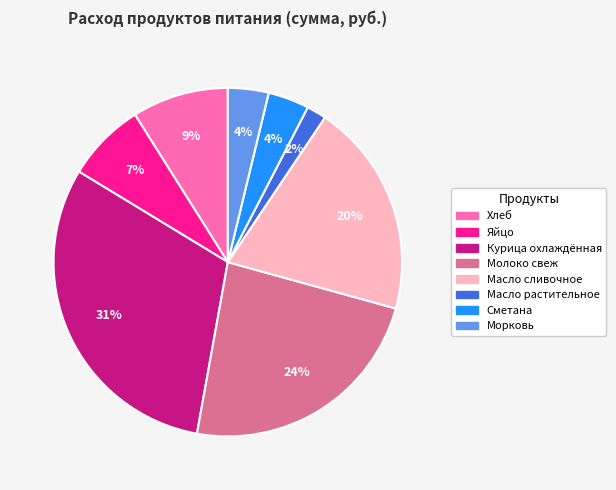

To the nearest percent, what is the difference between the largest and smallest slice percentages?

29%